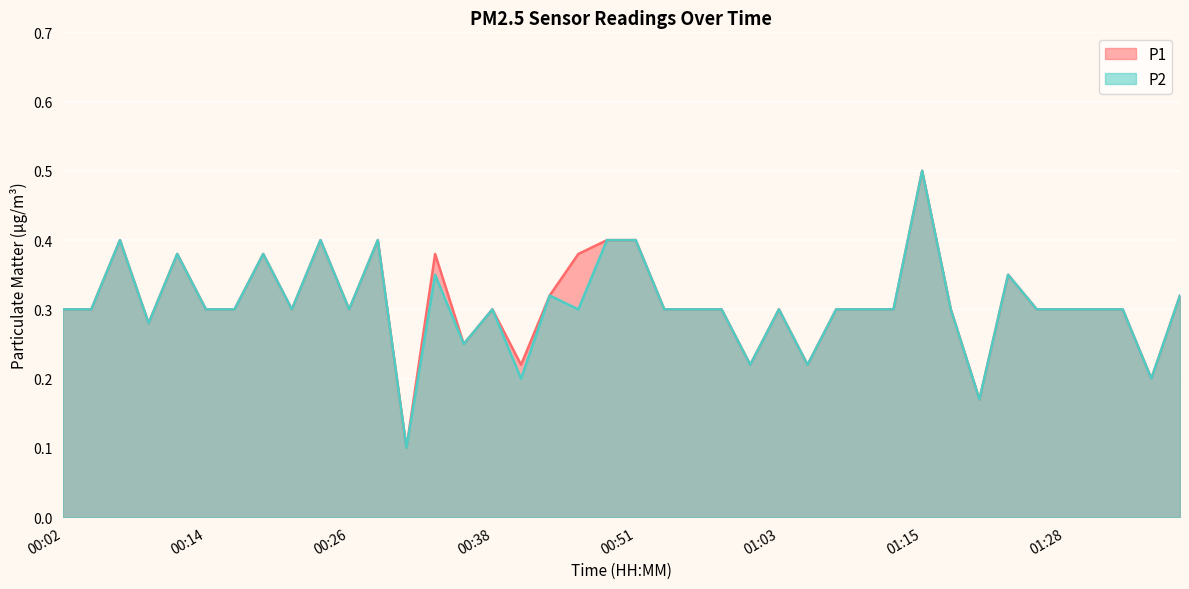

True or false: P2 and P1 cross at least once.

False